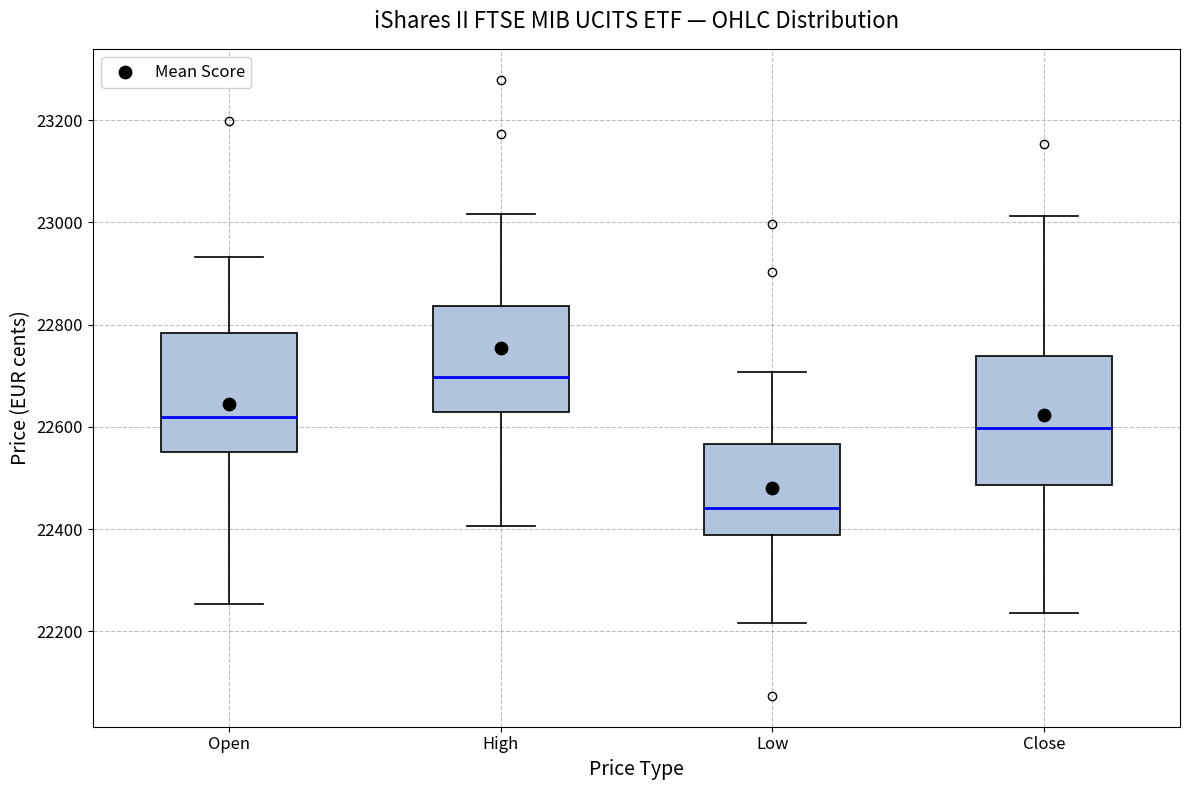

Reading left to right, read every box against the y-axis: the position of its median line, the range the box covers, and the ends of its whiskers. The values are not printed on the chart, so give them approximately, as read against the axis.

Open: median 22620, box 22560 to 22780, whiskers 22260 to 22940
High: median 22700, box 22620 to 22840, whiskers 22400 to 23020
Low: median 22440, box 22380 to 22560, whiskers 22220 to 22700
Close: median 22600, box 22480 to 22740, whiskers 22240 to 23020